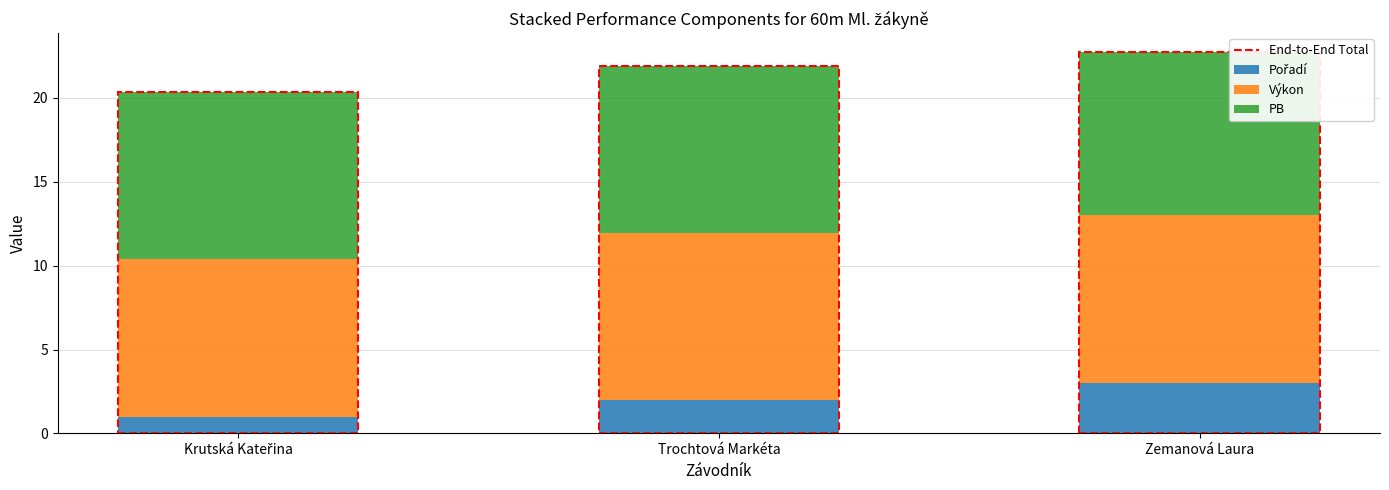

What is the total value across all series at Zemanová Laura?

22.7